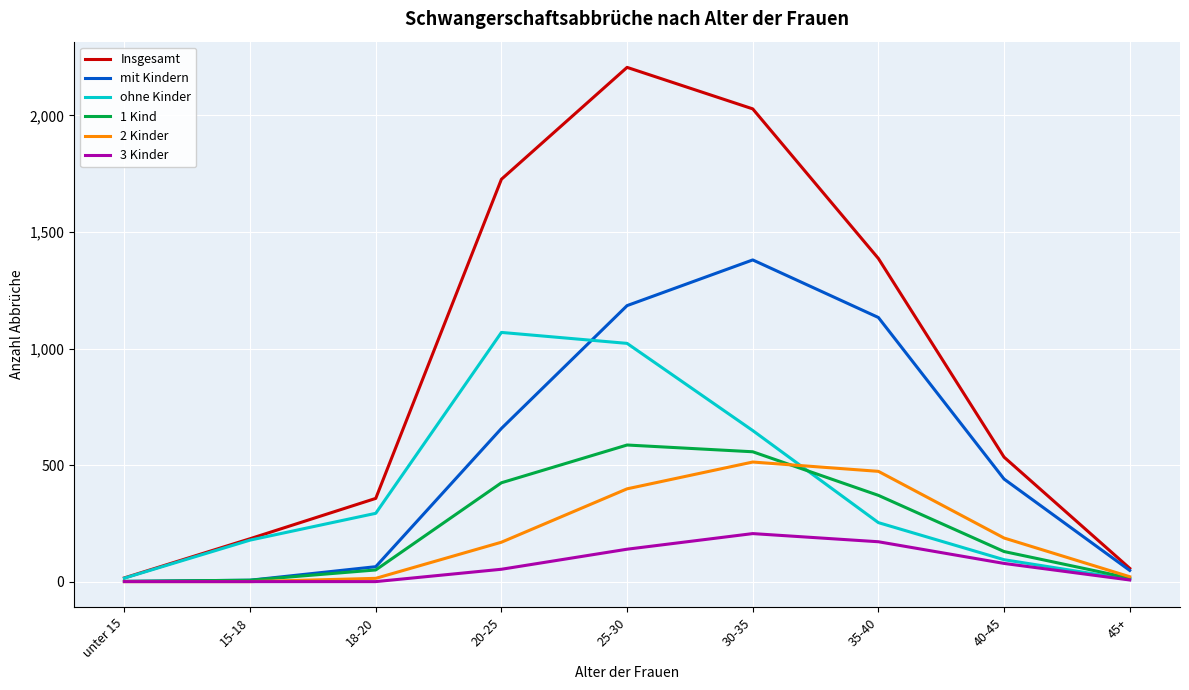

Which series has the largest range (max minus min)?

Insgesamt